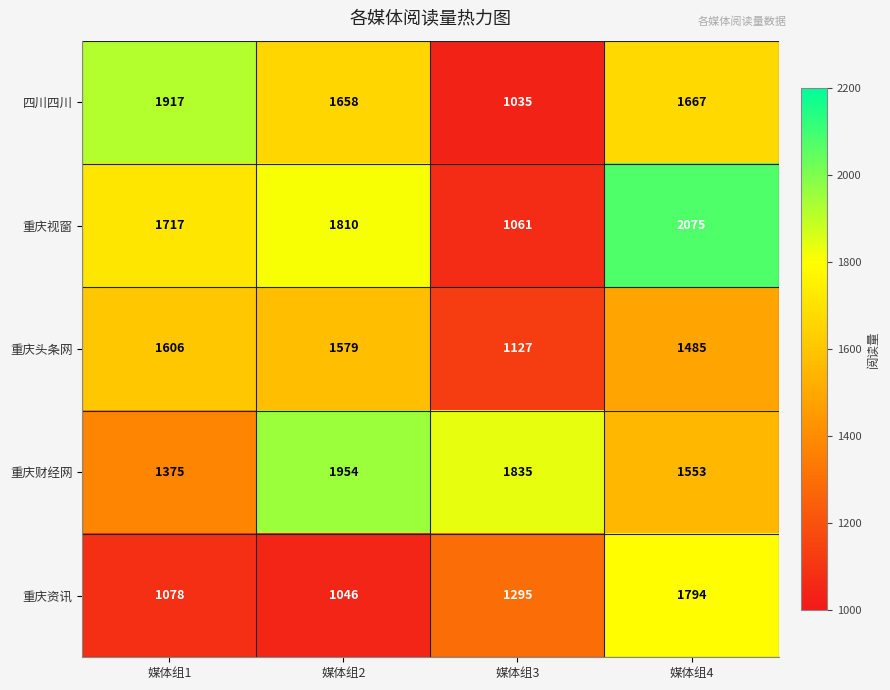

Which series has the largest range (max minus min)?

重庆视窗